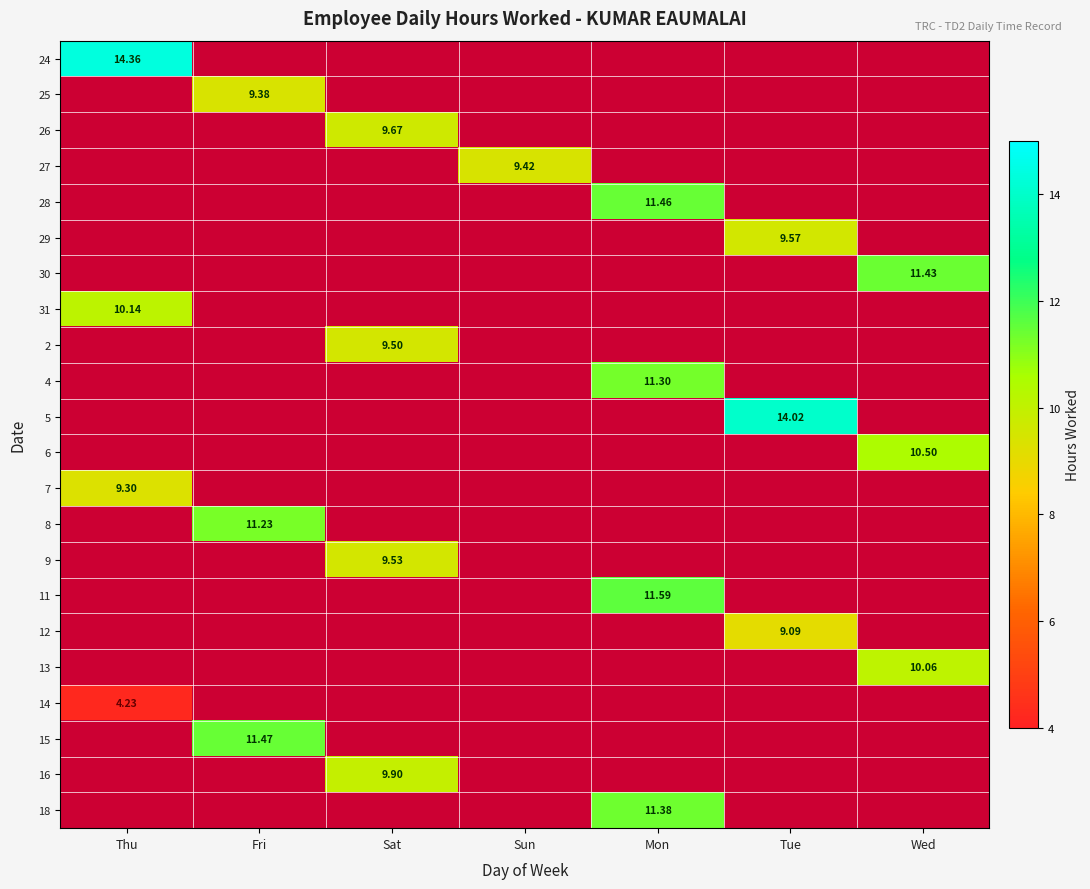

How many data points does each series have?

7